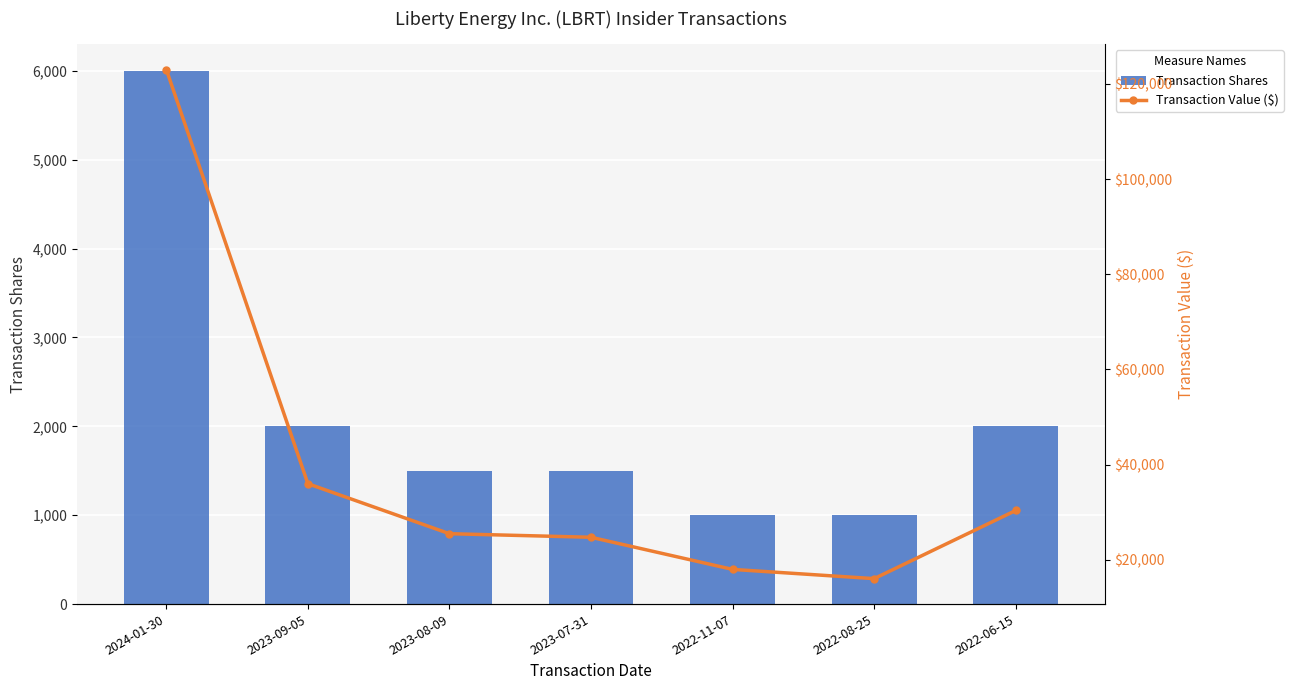

Which has a higher value, 2022-08-25 or 2023-09-05?

2023-09-05